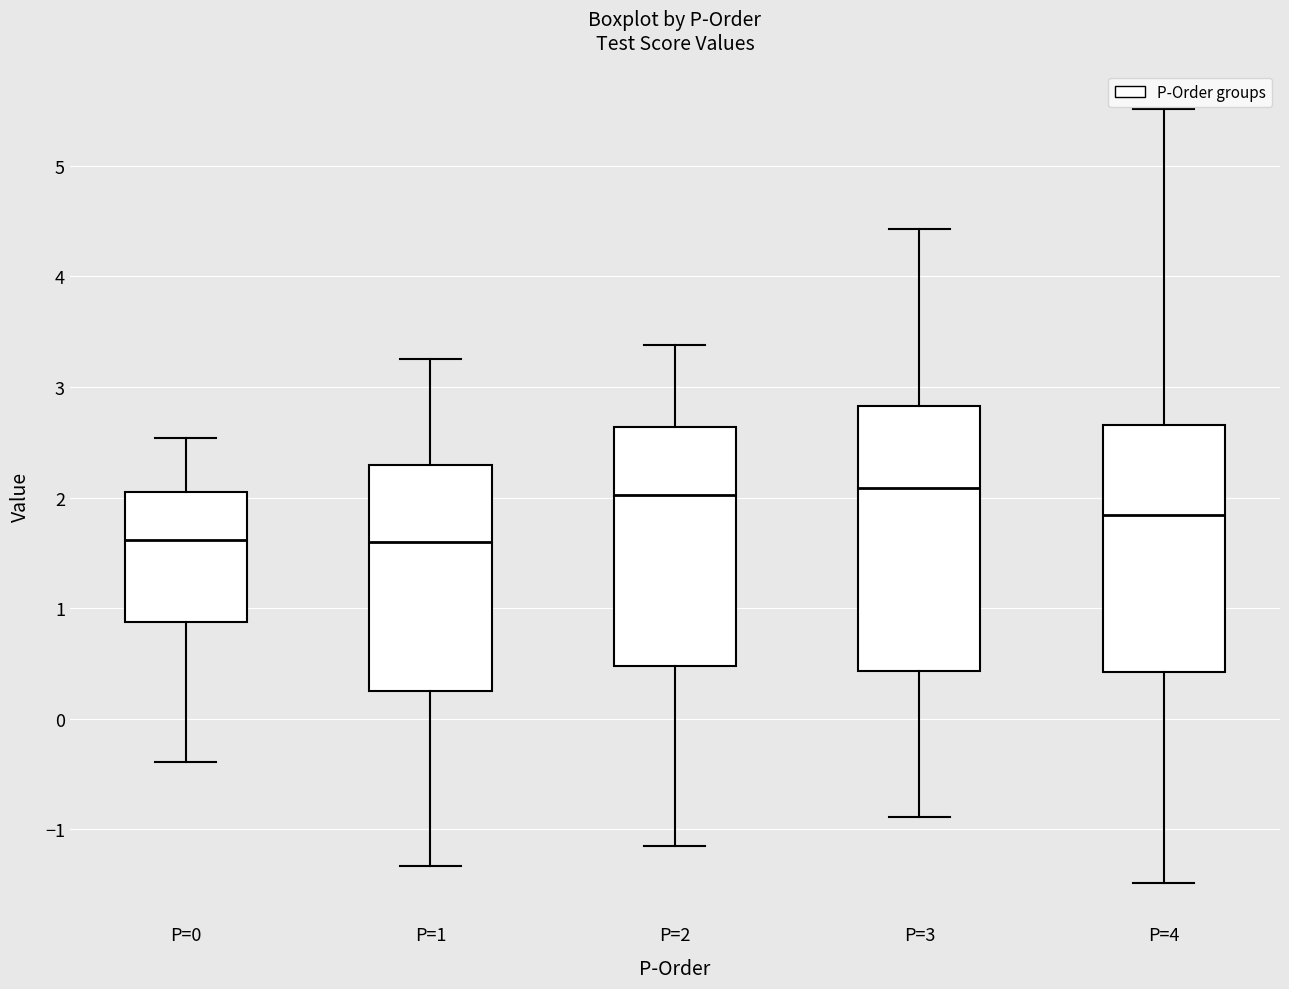

Reading left to right, read every box against the y-axis: the position of its median line, the range the box covers, and the ends of its whiskers. The values are not printed on the chart, so give them approximately, as read against the axis.

P=0: median 1.6, box 0.9 to 2.0, whiskers -0.4 to 2.5
P=1: median 1.6, box 0.2 to 2.3, whiskers -1.3 to 3.2
P=2: median 2.0, box 0.5 to 2.6, whiskers -1.2 to 3.4
P=3: median 2.1, box 0.4 to 2.8, whiskers -0.9 to 4.4
P=4: median 1.8, box 0.4 to 2.7, whiskers -1.5 to 5.5